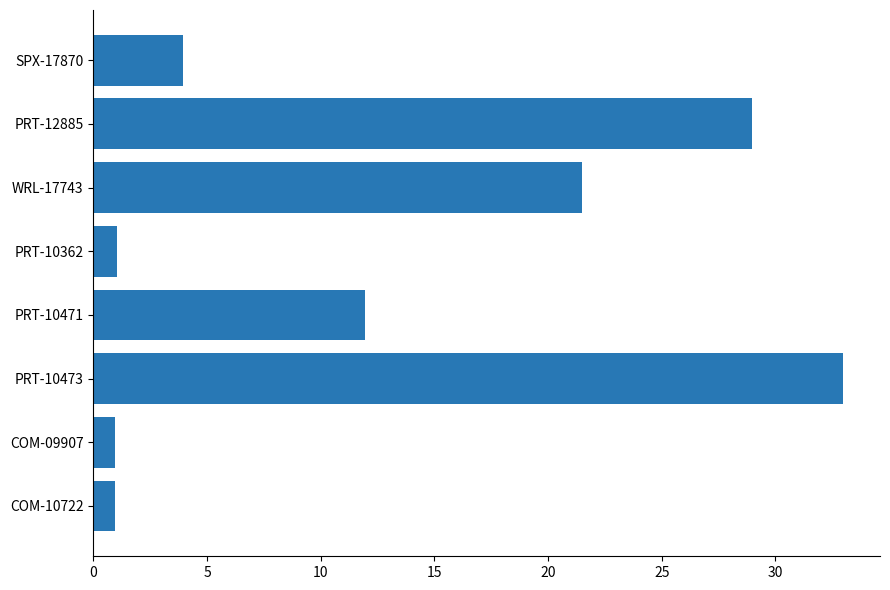

What is the greatest value displayed?

33.0